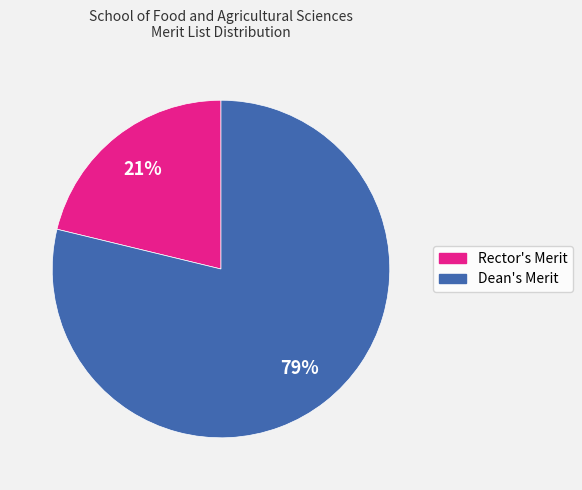

Between Rector's Merit and Dean's Merit, which is larger?

Dean's Merit